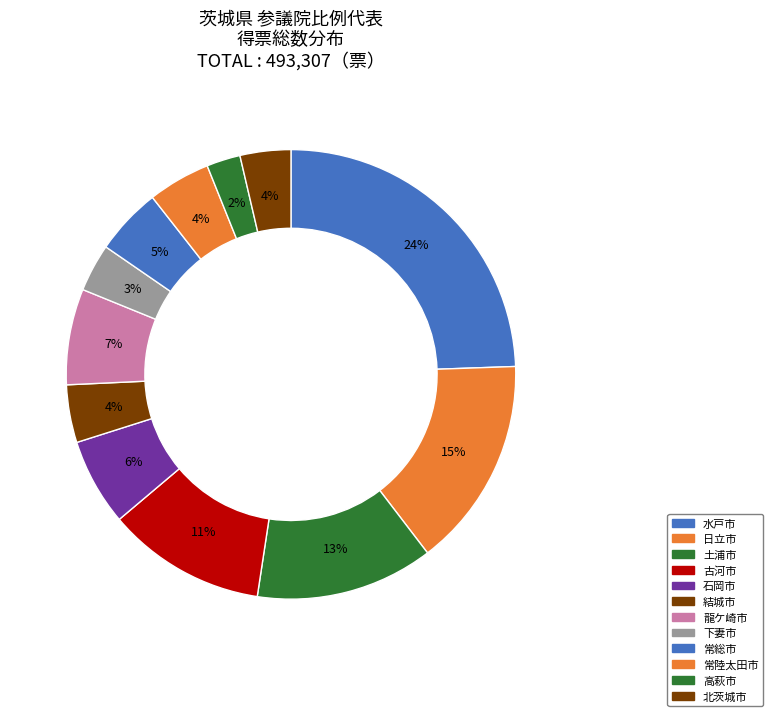

Which has a higher value, 下妻市 or 土浦市?

土浦市